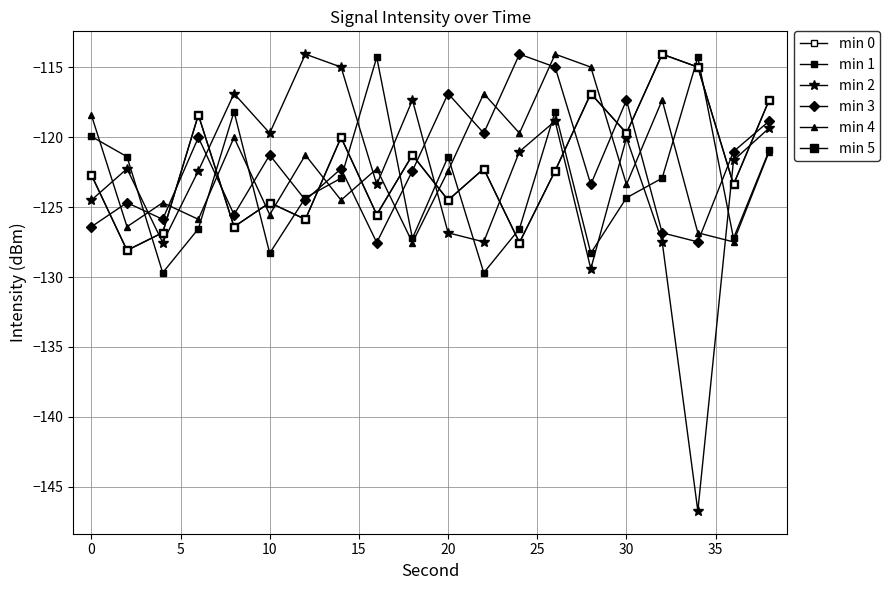

In min 2, how many points are higher than both neighbors (excluding endpoints)?

6